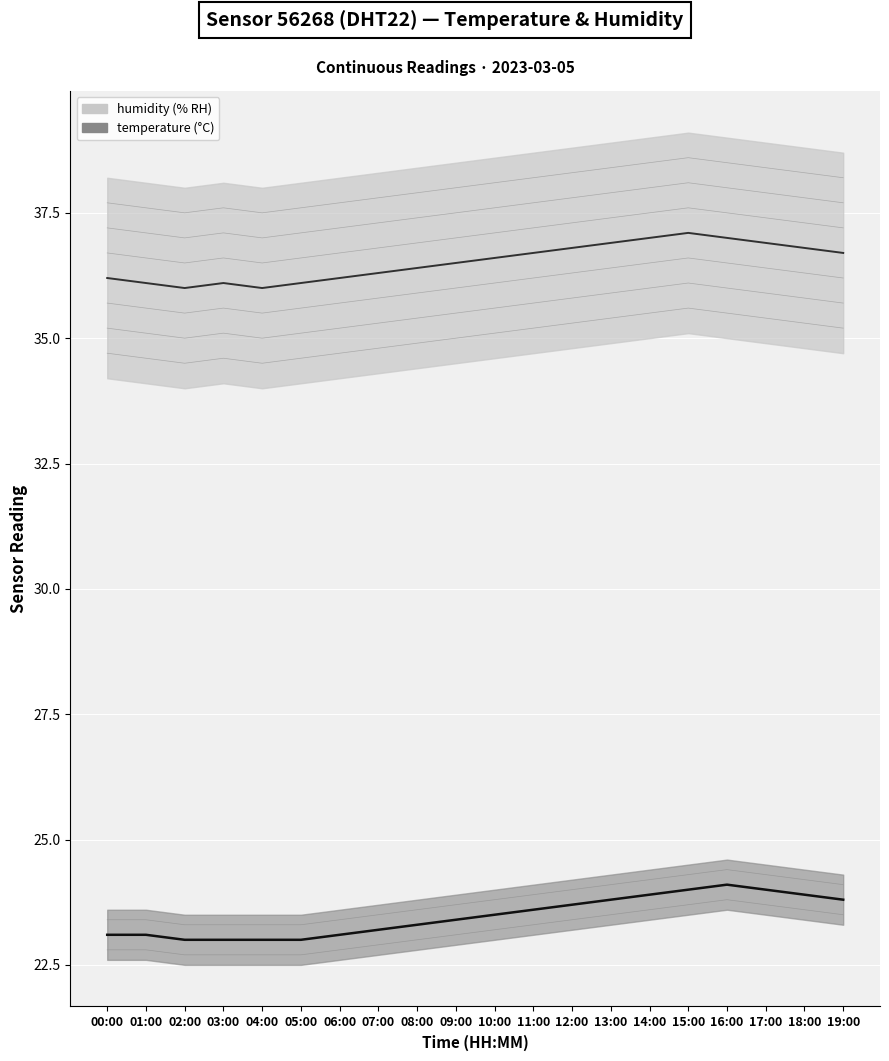

Between 16:00 and 18:00, which is larger?

16:00